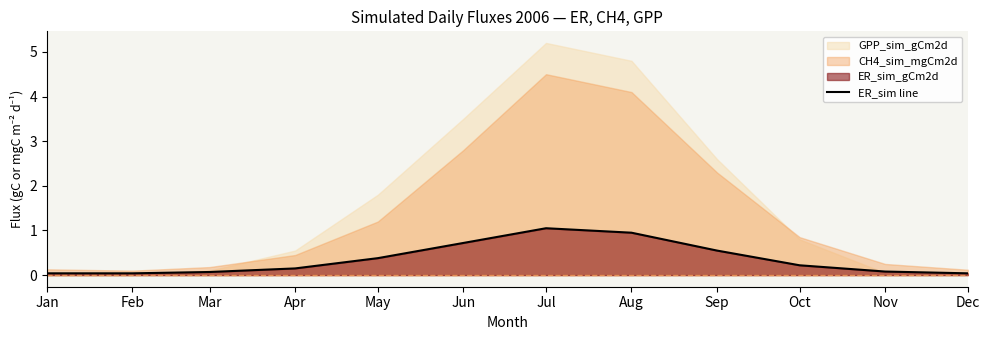

Is it true that the value at Nov is 0.0?

False